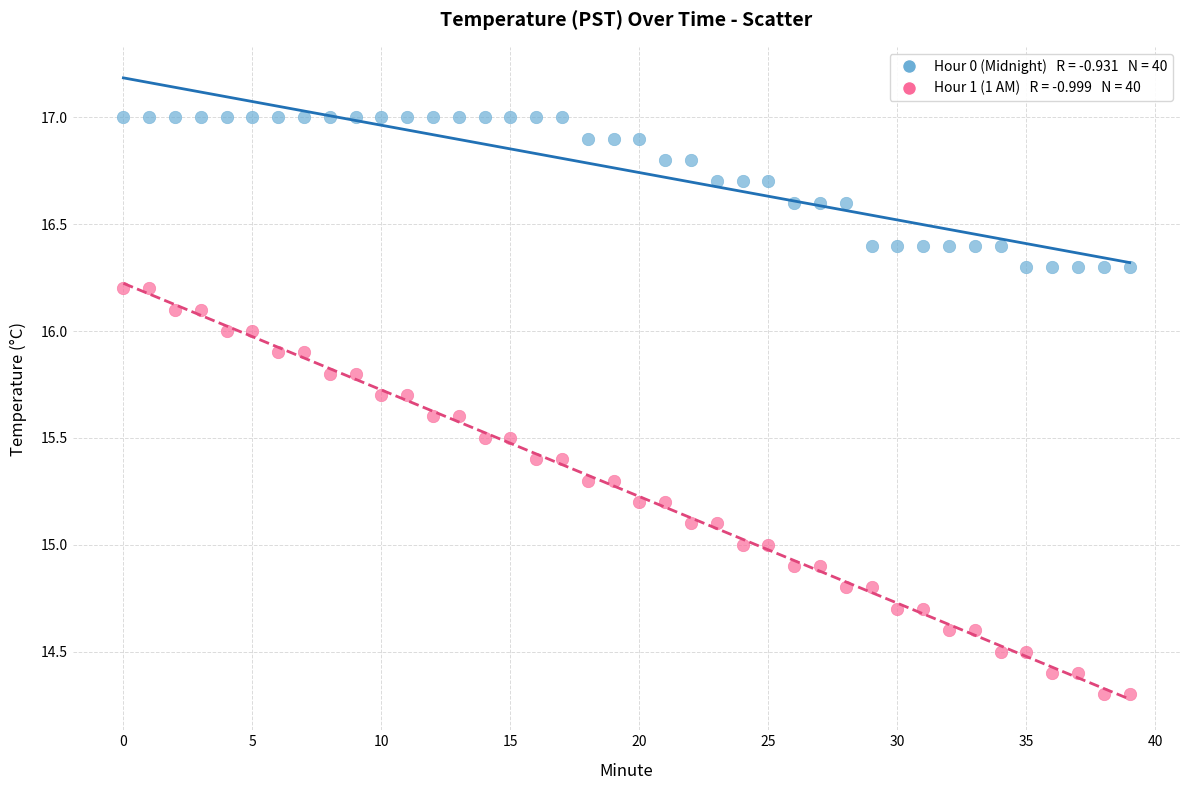

Across all data points, what is the range of Y values (max minus min)?

2.7